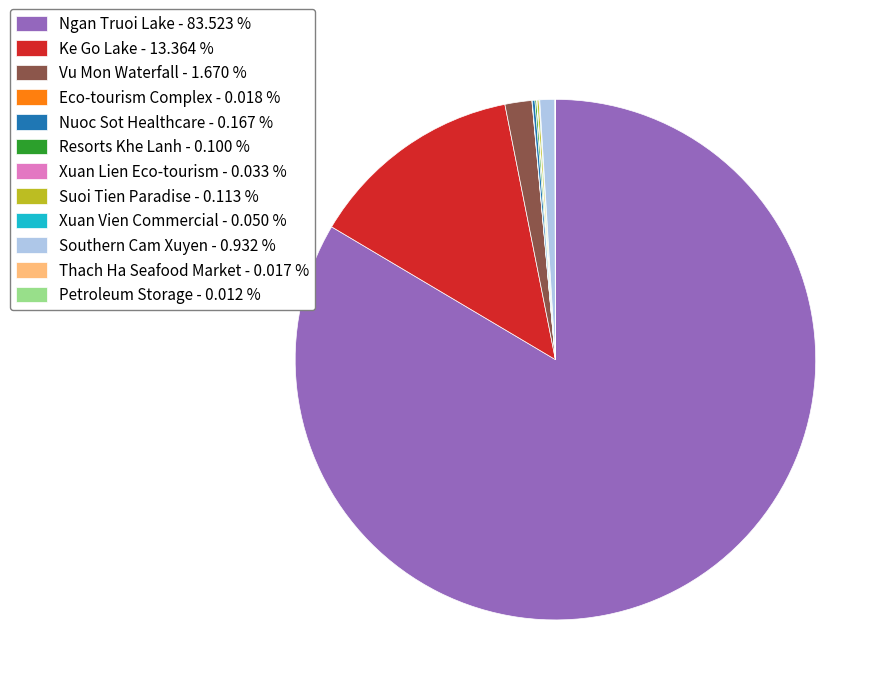

Is there any slice that represents more than half of the pie?

Yes